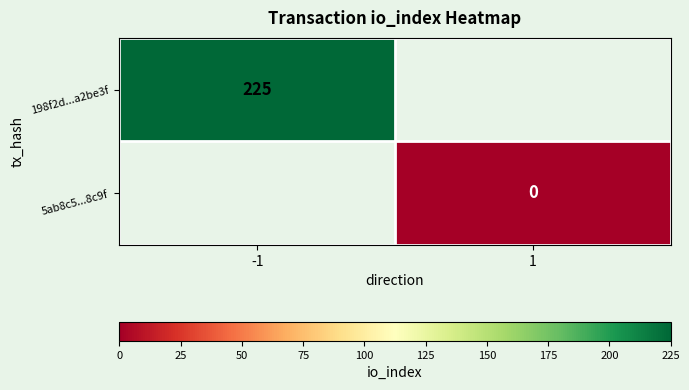

True or false: 198f2d...a2be3f has a value of 356 at -1.

False